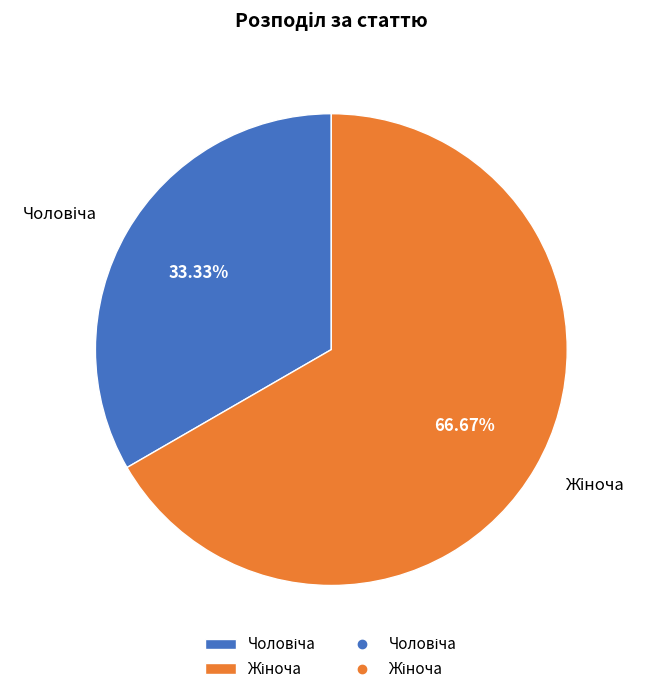

Does any single category account for the majority?

Yes